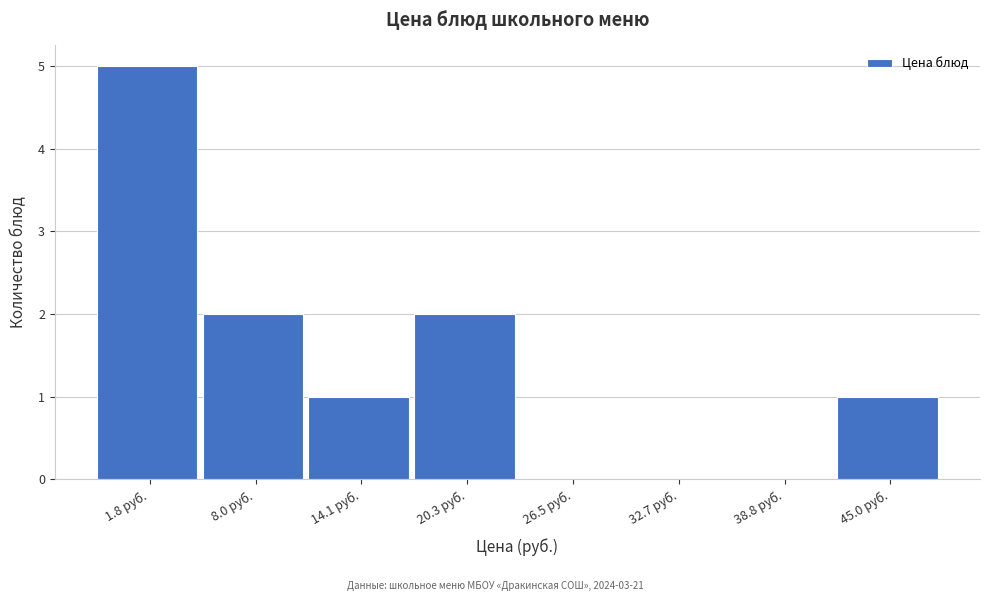

Reading left to right, what are all the values shown in this chart?

1.8 руб.=5	8.0 руб.=2	14.1 руб.=1	20.3 руб.=2	26.5 руб.=0	32.7 руб.=0	38.8 руб.=0	45.0 руб.=1